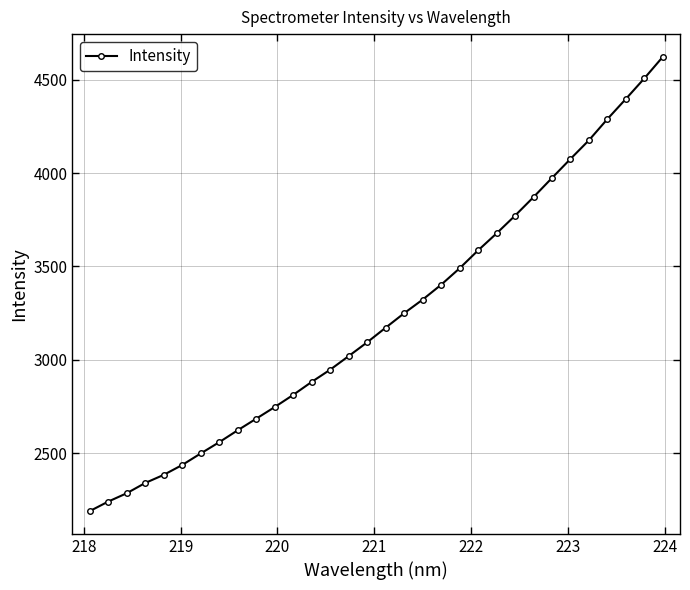

What is the value of the 1st point from the left?

2188.3